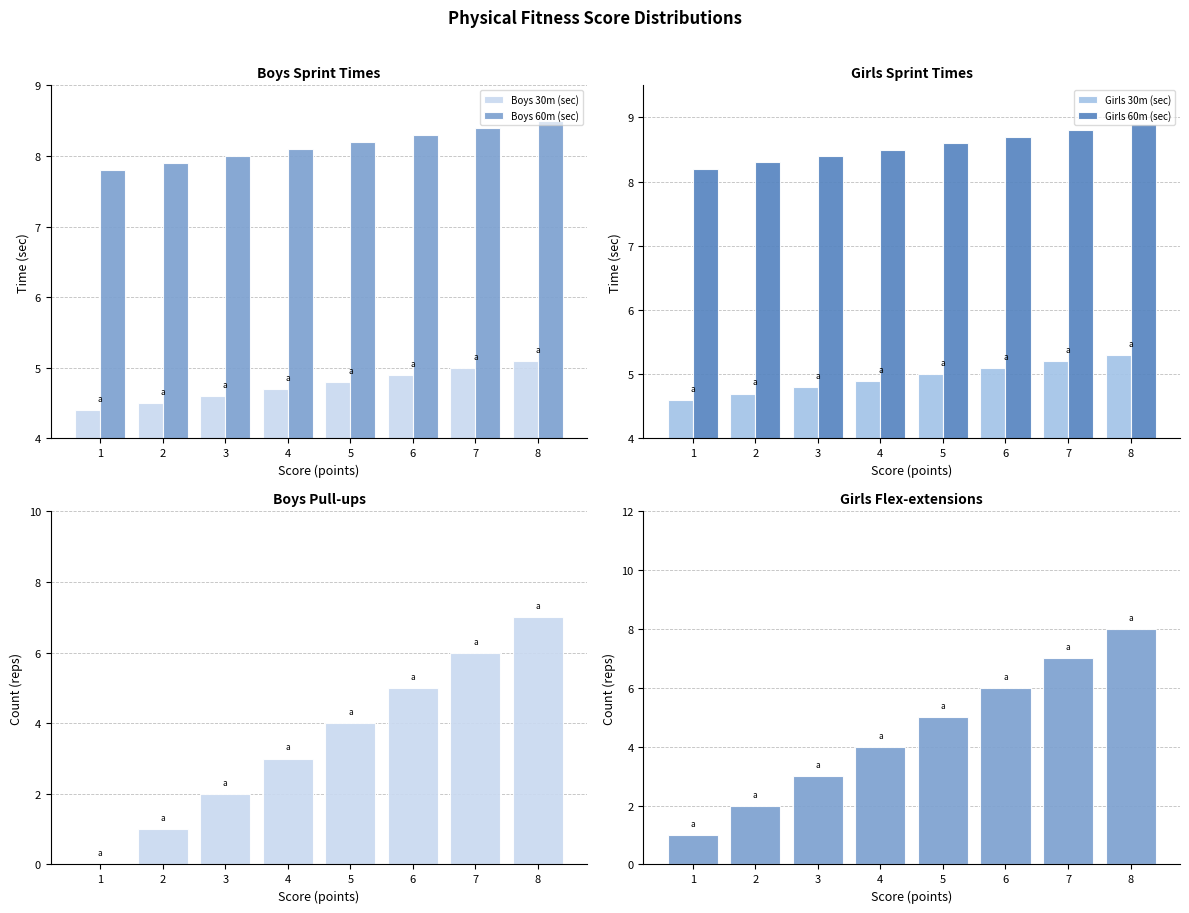

What is the difference between the maximum and minimum values in the Boys 60m (sec) series?

0.7